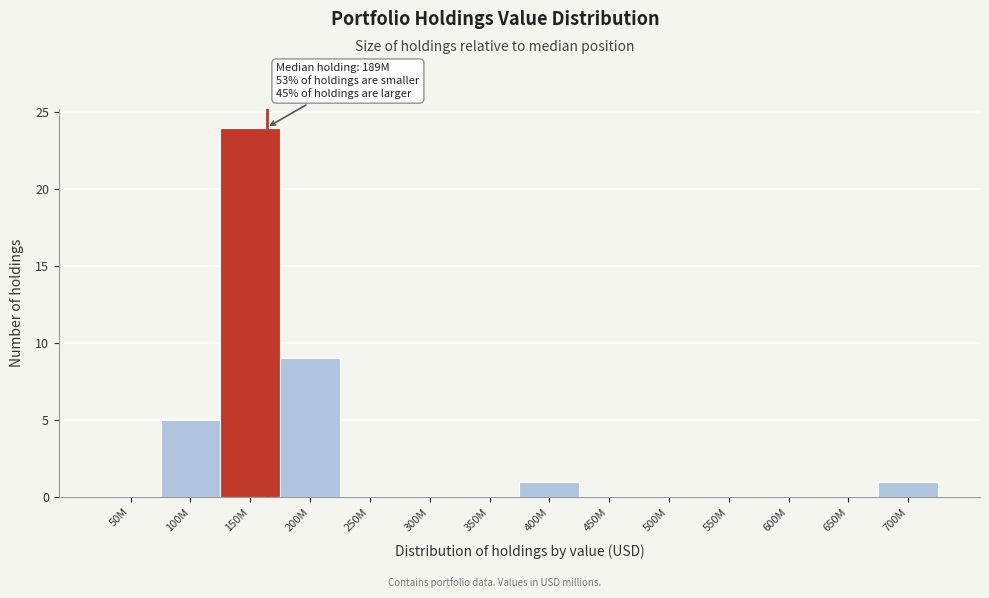

Reading left to right, list all the values displayed in this chart.

50M=0	100M=5	150M=24	200M=9	250M=0	300M=0	350M=0	400M=1	450M=0	500M=0	550M=0	600M=0	650M=0	700M=1